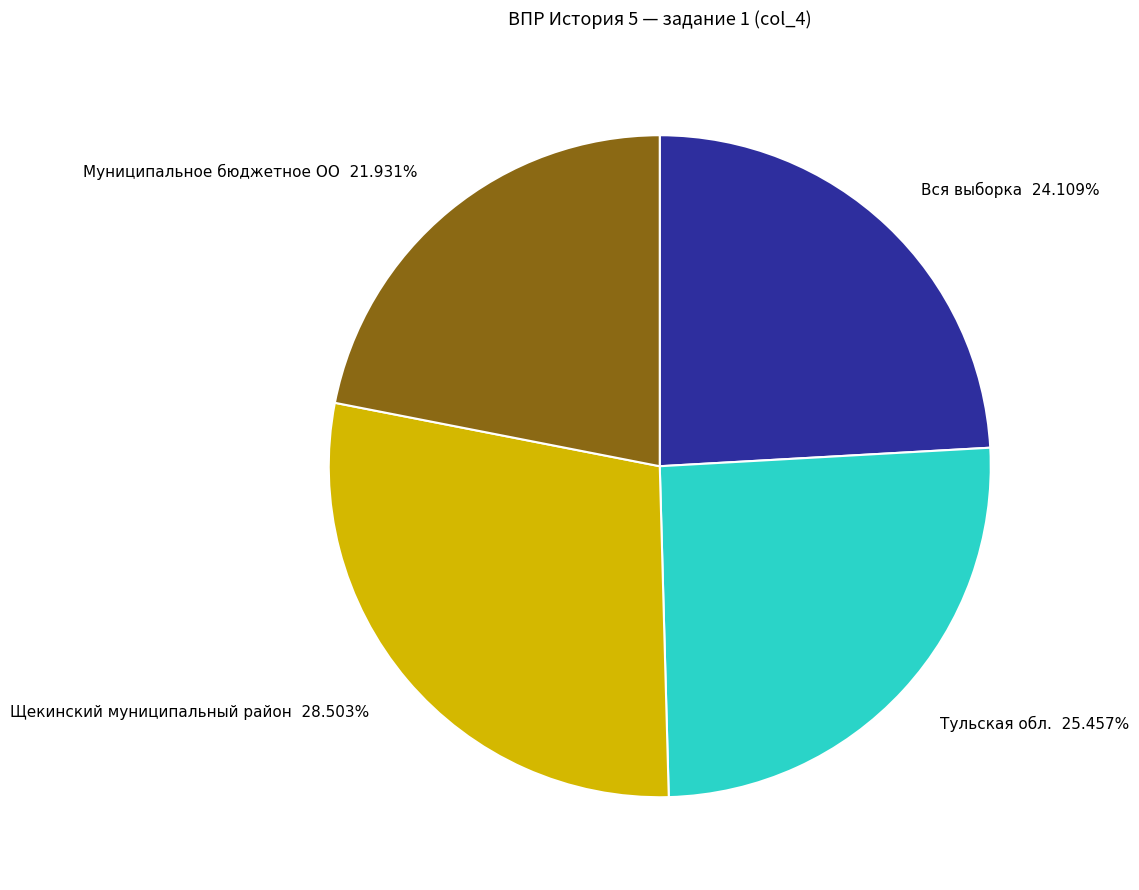

Which category has the smallest portion of the pie?

Муниципальное бюджетное ОО